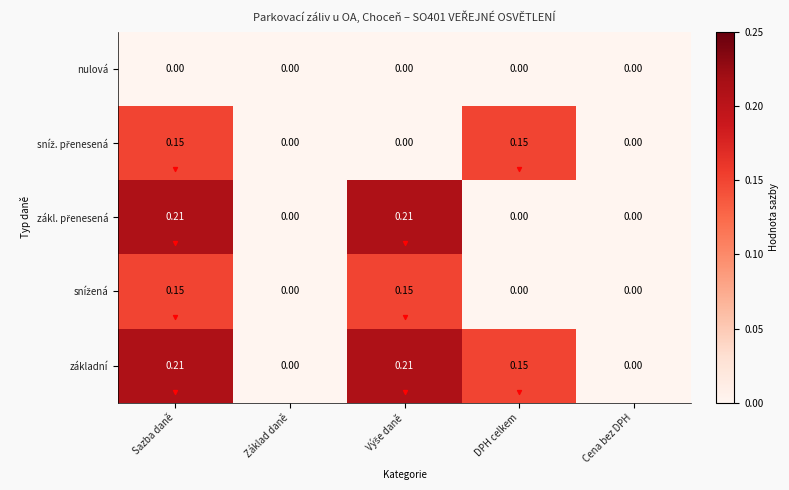

At which category is the sum across all series the highest?

Sazba daně